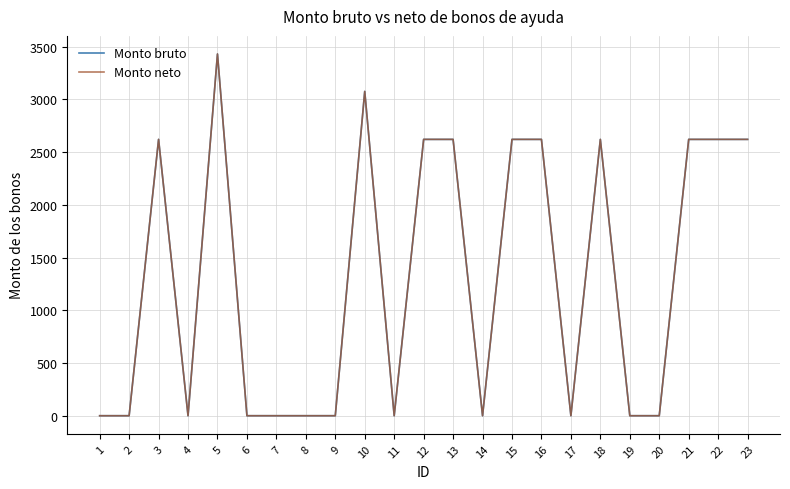

Reading left to right, transcribe all the data shown in this chart.

Monto bruto: 1=0	2=0	3=2621	4=0	5=3431	6=0	7=0	8=0	9=0	10=3076	11=0	12=2621	13=2621	14=0	15=2621	16=2621	17=0	18=2621	19=0	20=0	21=2621	22=2621	23=2621
Monto neto: 1=0	2=0	3=2621	4=0	5=3431	6=0	7=0	8=0	9=0	10=3076	11=0	12=2621	13=2621	14=0	15=2621	16=2621	17=0	18=2621	19=0	20=0	21=2621	22=2621	23=2621